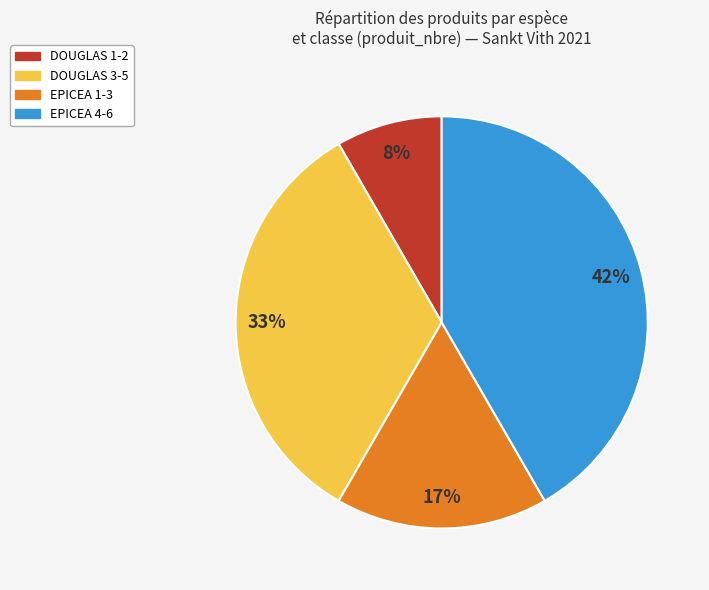

Is there a majority slice in this chart?

No